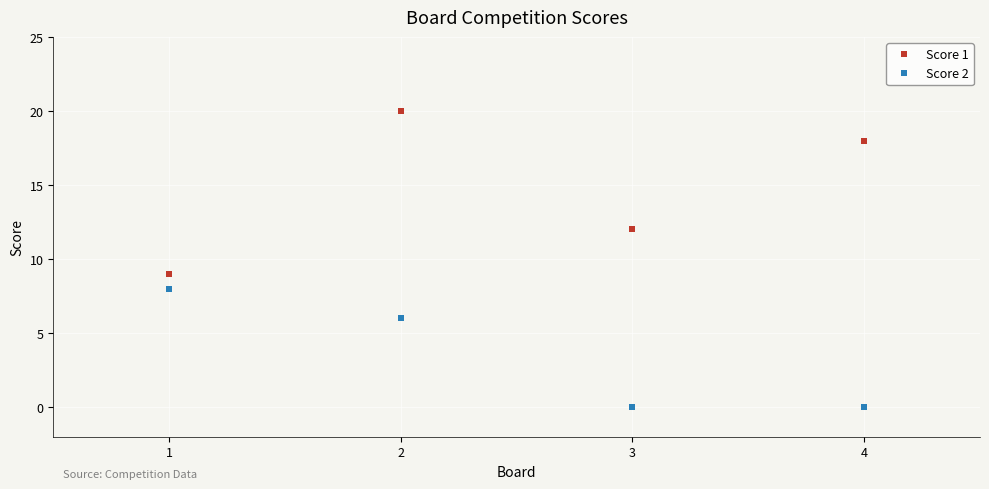

Between 1 and 2, which series saw the biggest shift?

Score 1